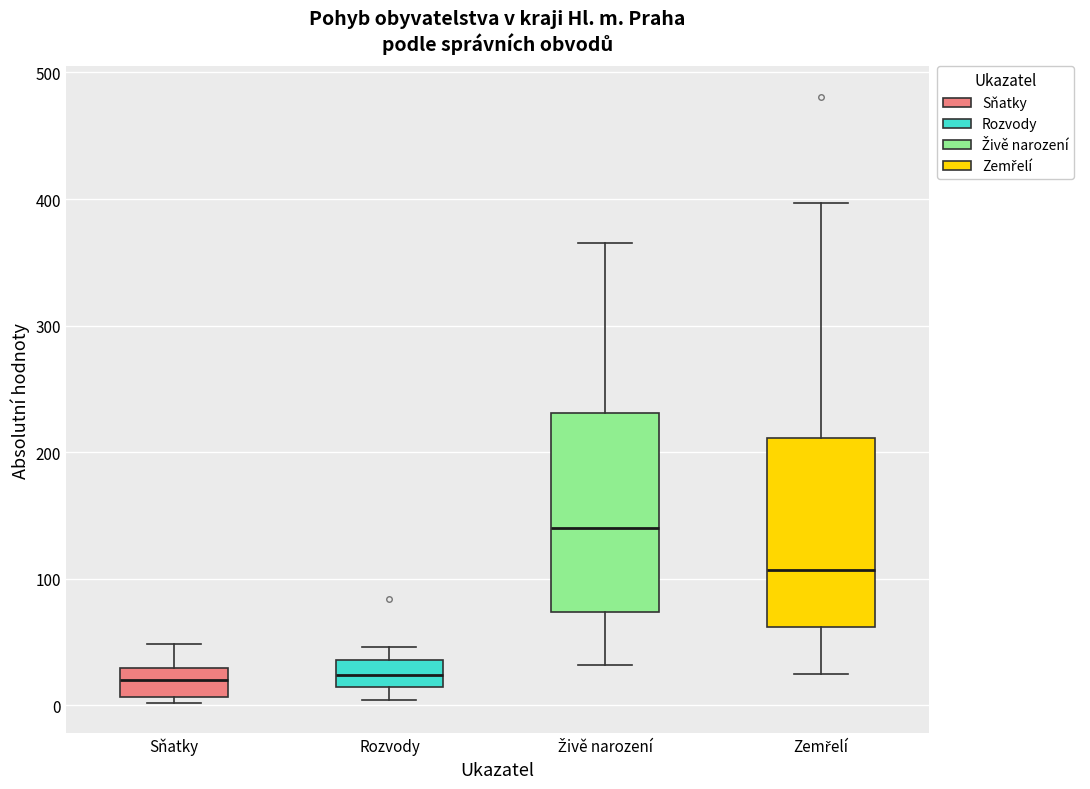

Reading left to right, read every box against the y-axis: the position of its median line, the range the box covers, and the ends of its whiskers. The values are not printed on the chart, so give them approximately, as read against the axis.

Sňatky: median 20, box 10 to 30, whiskers 0 to 50
Rozvody: median 20, box 10 to 40, whiskers 0 to 50
Živě narození: median 140, box 70 to 230, whiskers 30 to 370
Zemřelí: median 110, box 60 to 210, whiskers 30 to 400